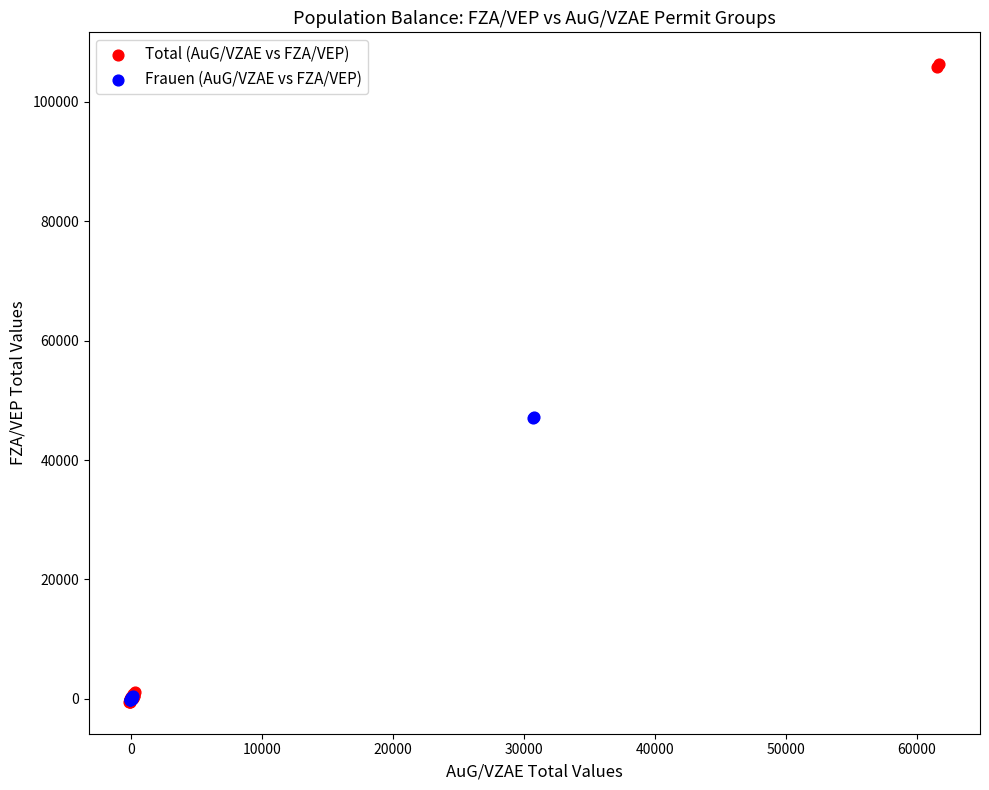

Which series has the widest spread of Y values?

Total (AuG/VZAE vs FZA/VEP)